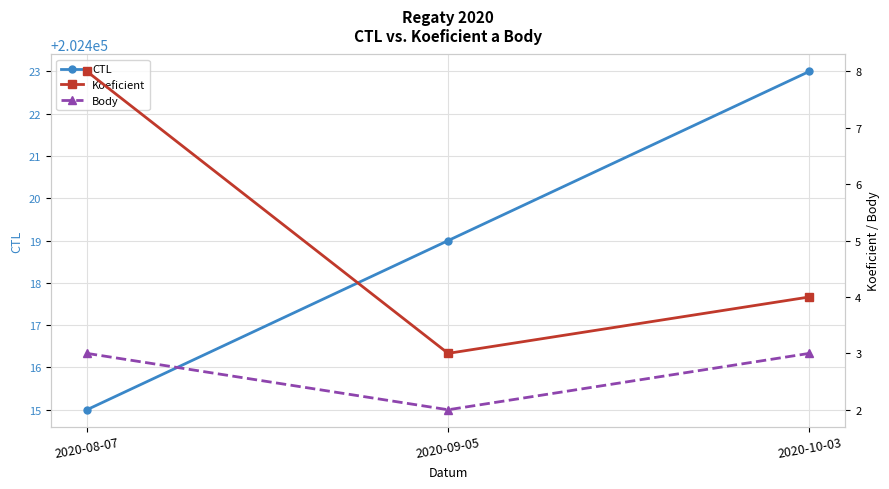

Reading left to right, extract all data points from this chart.

CTL: 2020-08-07=202415	2020-09-05=202419	2020-10-03=202423
Koeficient: 2020-08-07=8	2020-09-05=3	2020-10-03=4
Body: 2020-08-07=3	2020-09-05=2	2020-10-03=3